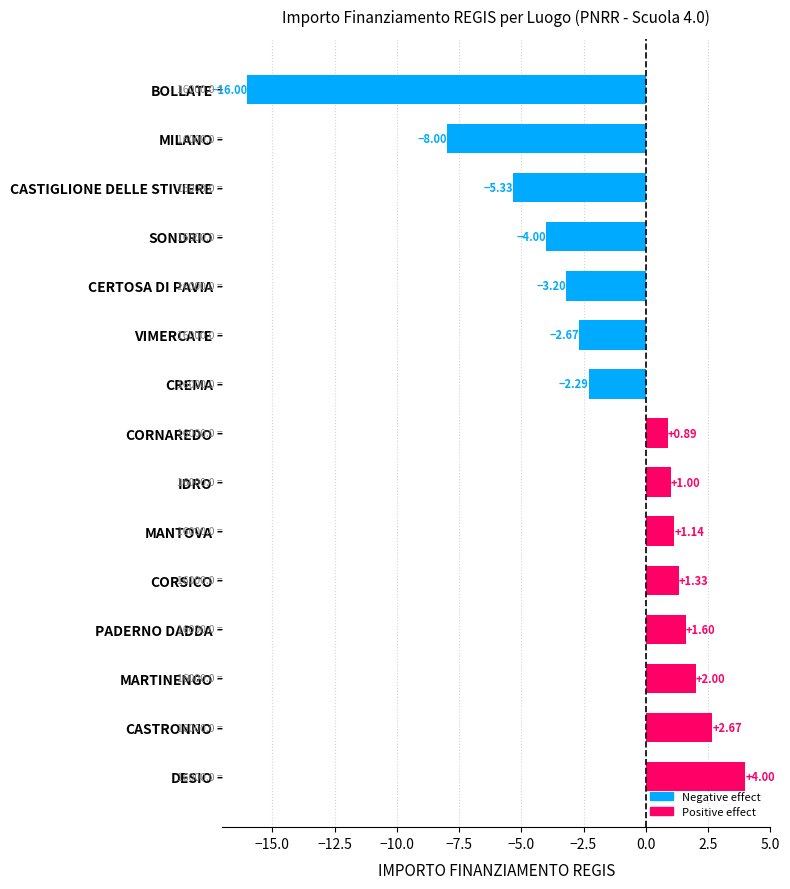

What is the label of the 1st bar from the top?

BOLLATE